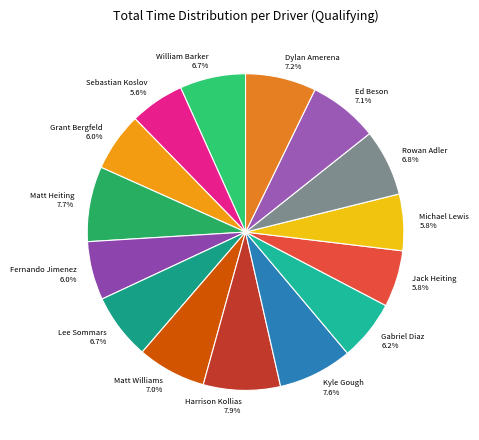

To the nearest percent, what is the combined percentage of Lee Sommars and Fernando Jimenez?

13%